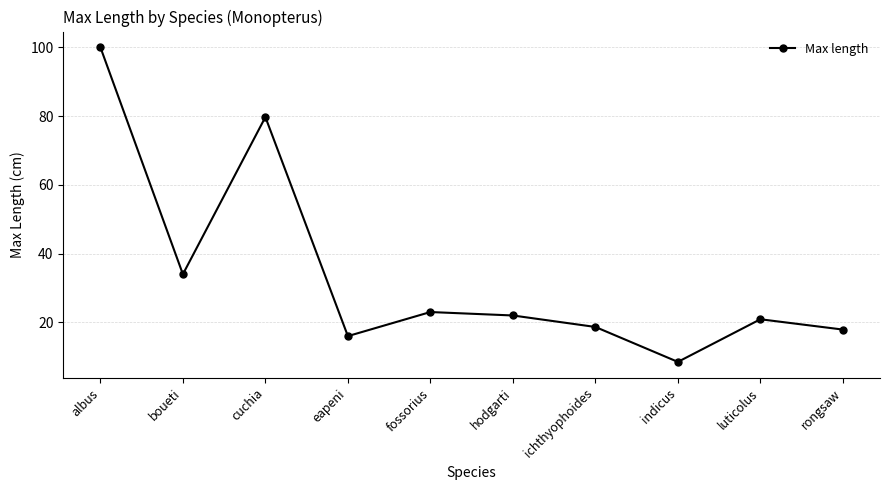

How many data points are less than 22?

5